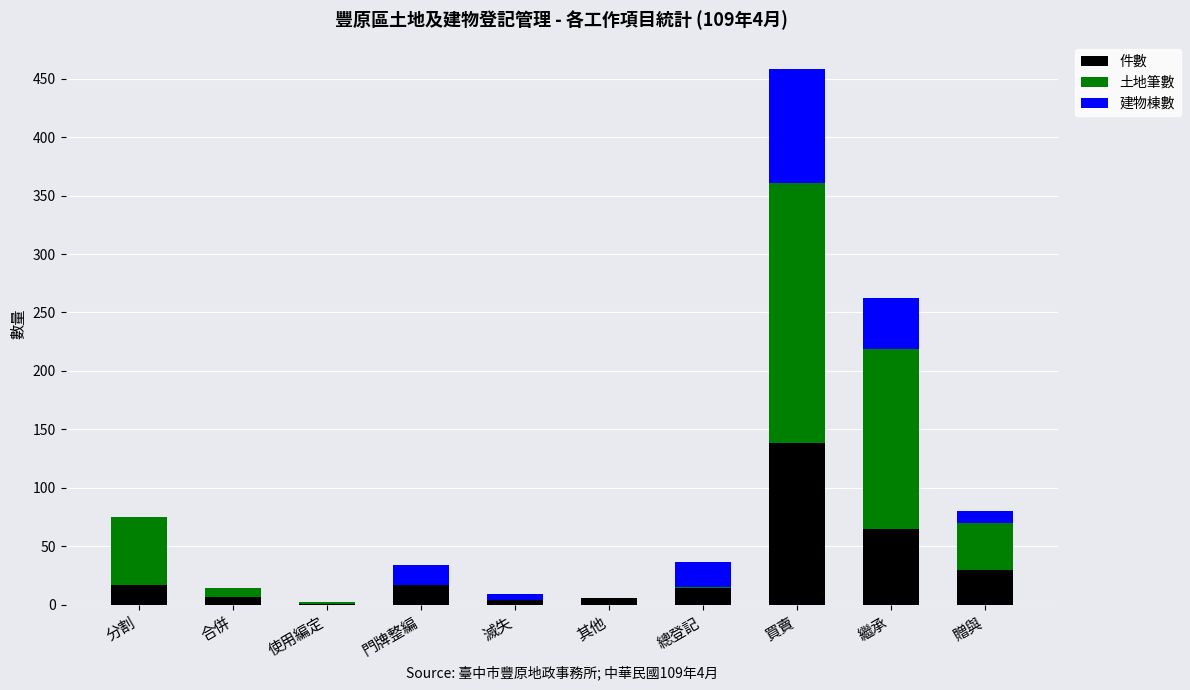

What are all the series names shown in the legend?

件數, 土地筆數, 建物棟數